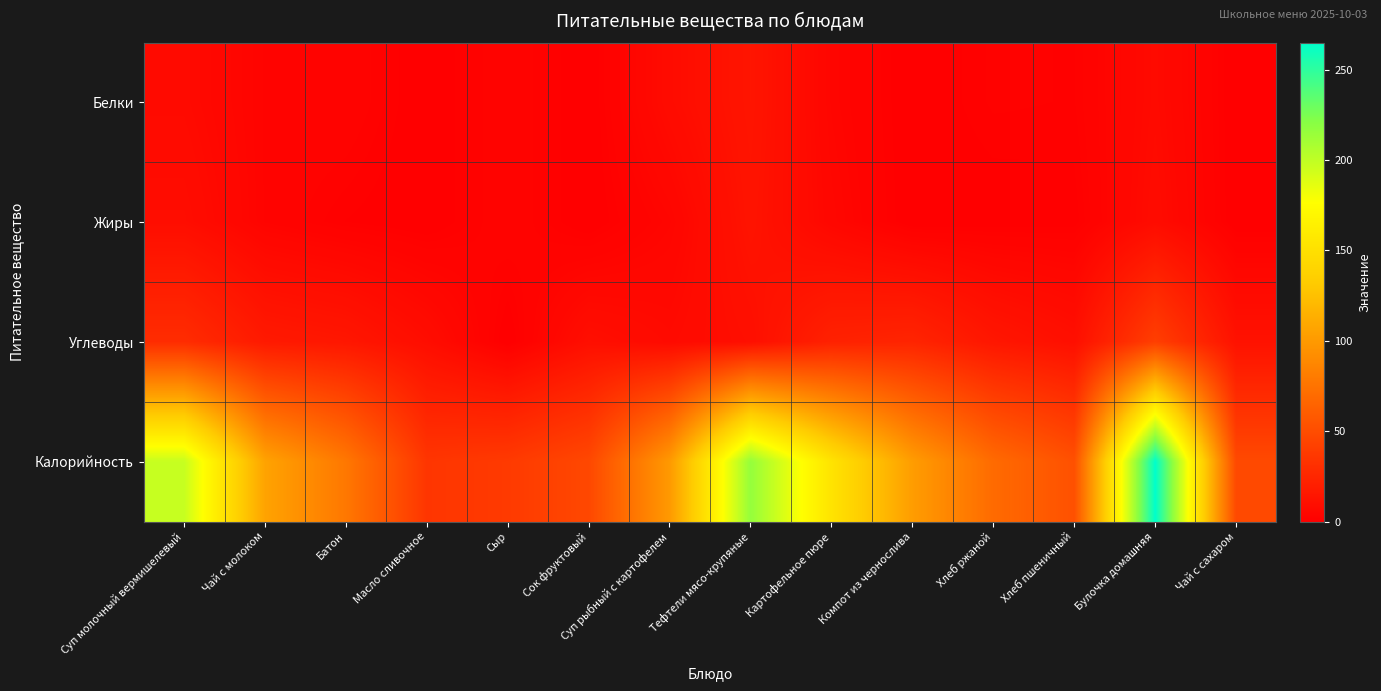

At how many categories does at least one series exceed 66?

9